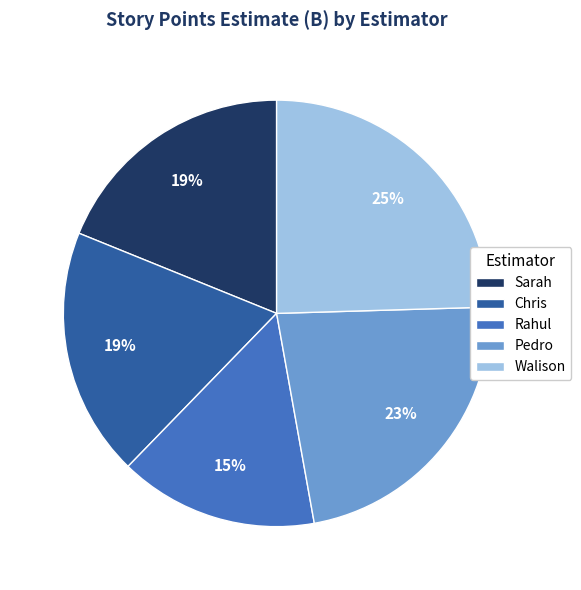

To the nearest percent, what is the average slice percentage?

20%